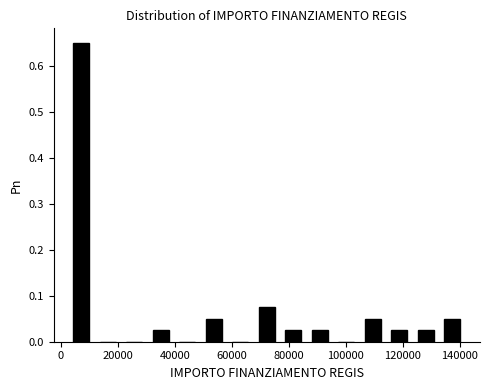

Over which range of the x-axis is the bar tallest?

2000 to 12000